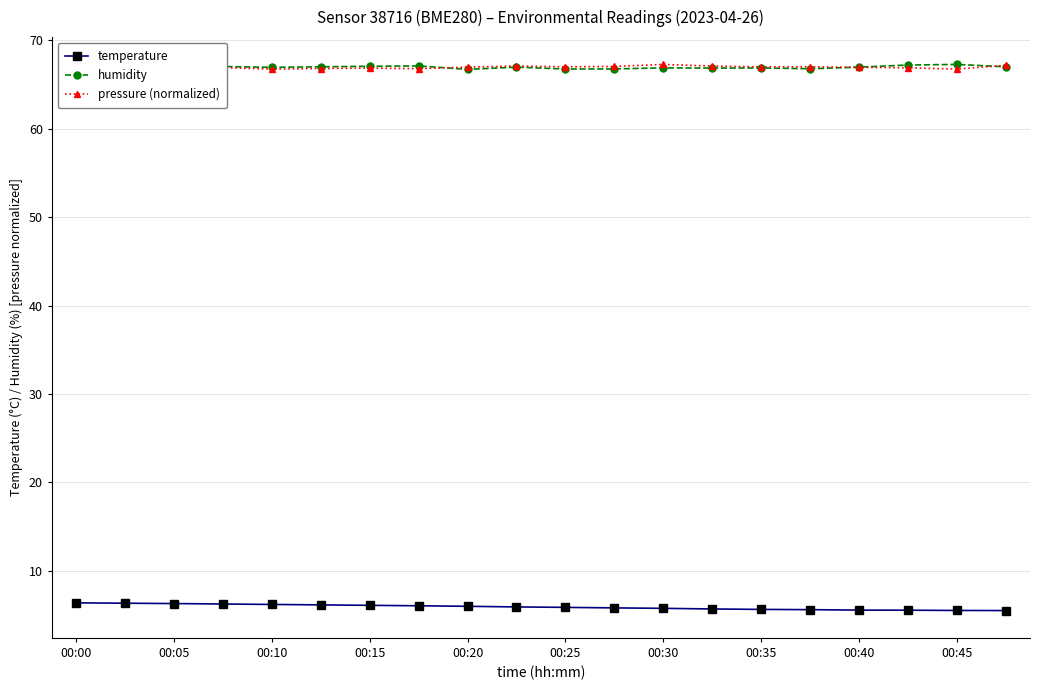

True or false: temperature has a value of 10.2 at 00:25.

False